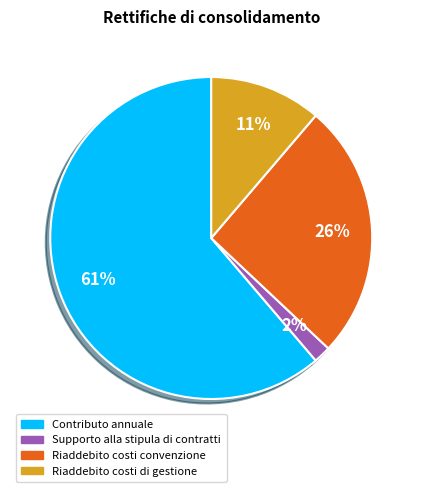

Does Contributo annuale account for over 50% of the chart?

Yes